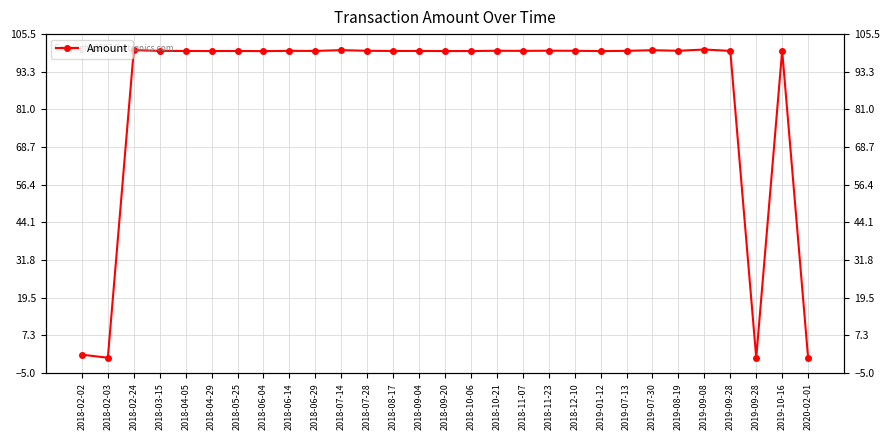

Approximately how many times larger is the value at 2018-06-04 compared to 2018-02-24?

1.0